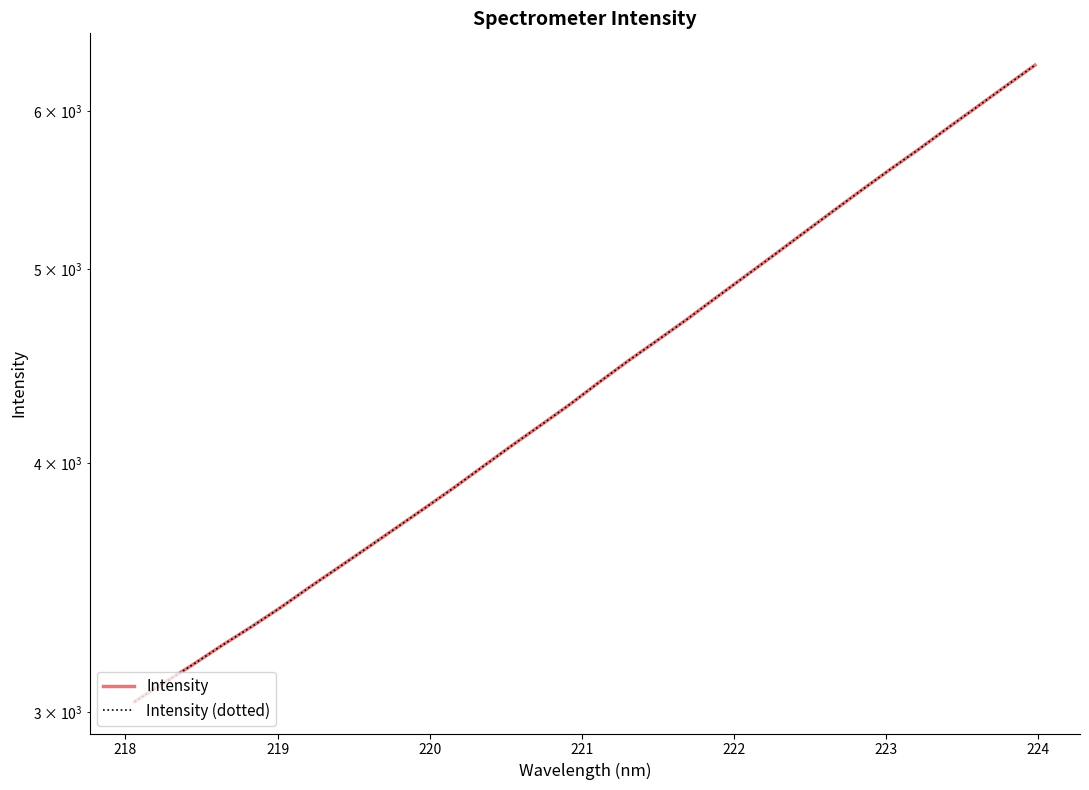

At how many categories does at least one series exceed 4091?

18